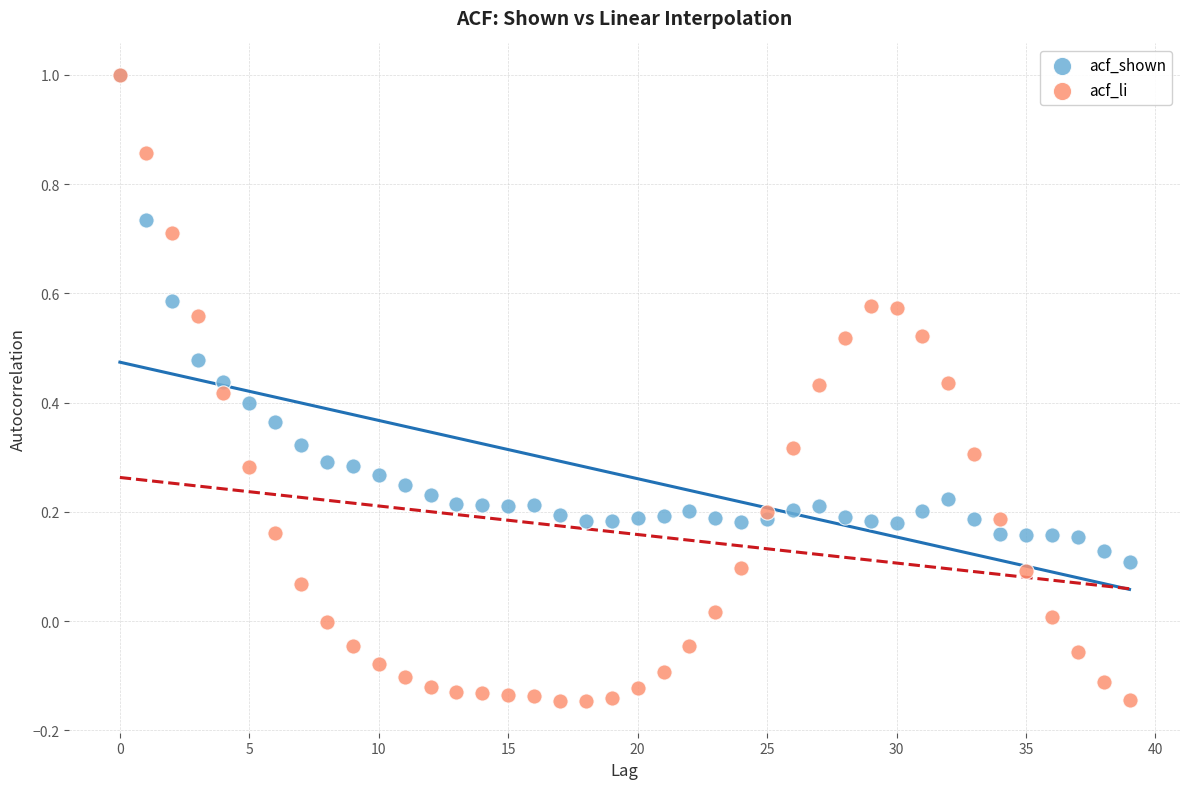

Which series contains the lowest Y value?

acf_li